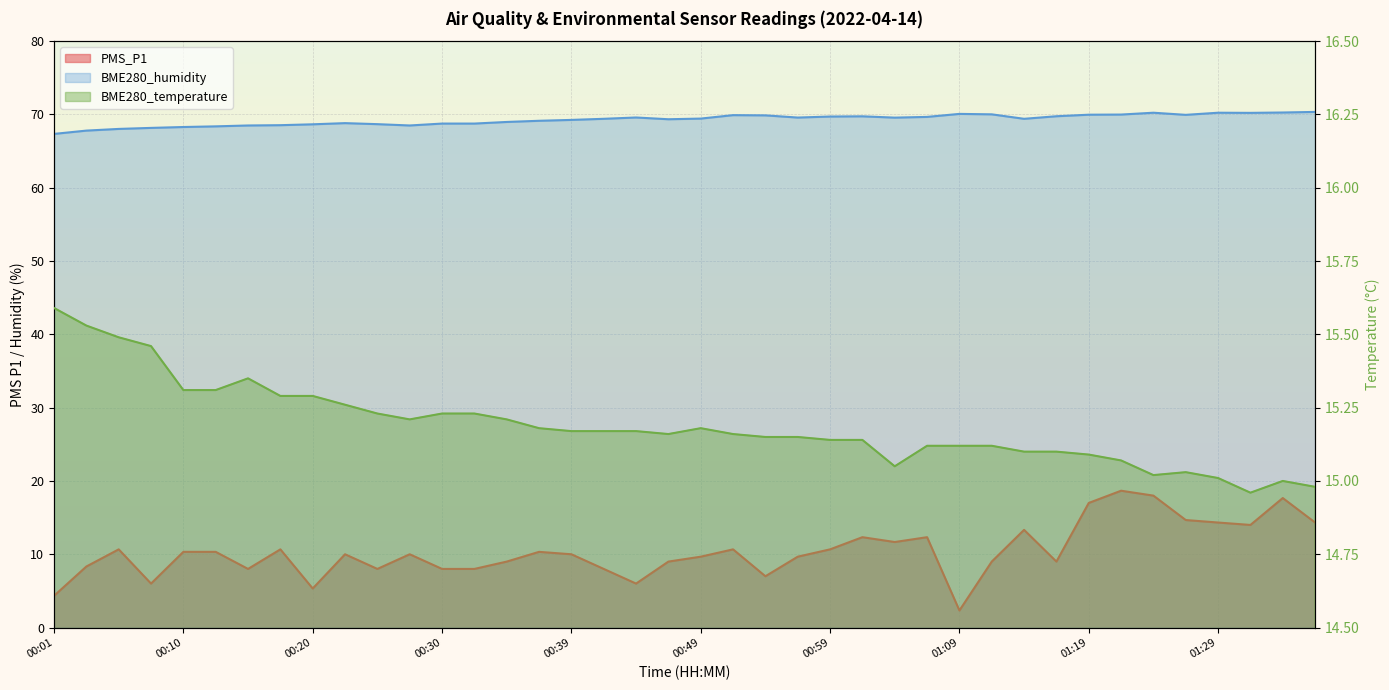

At which category is the sum across all series the highest?

01:21